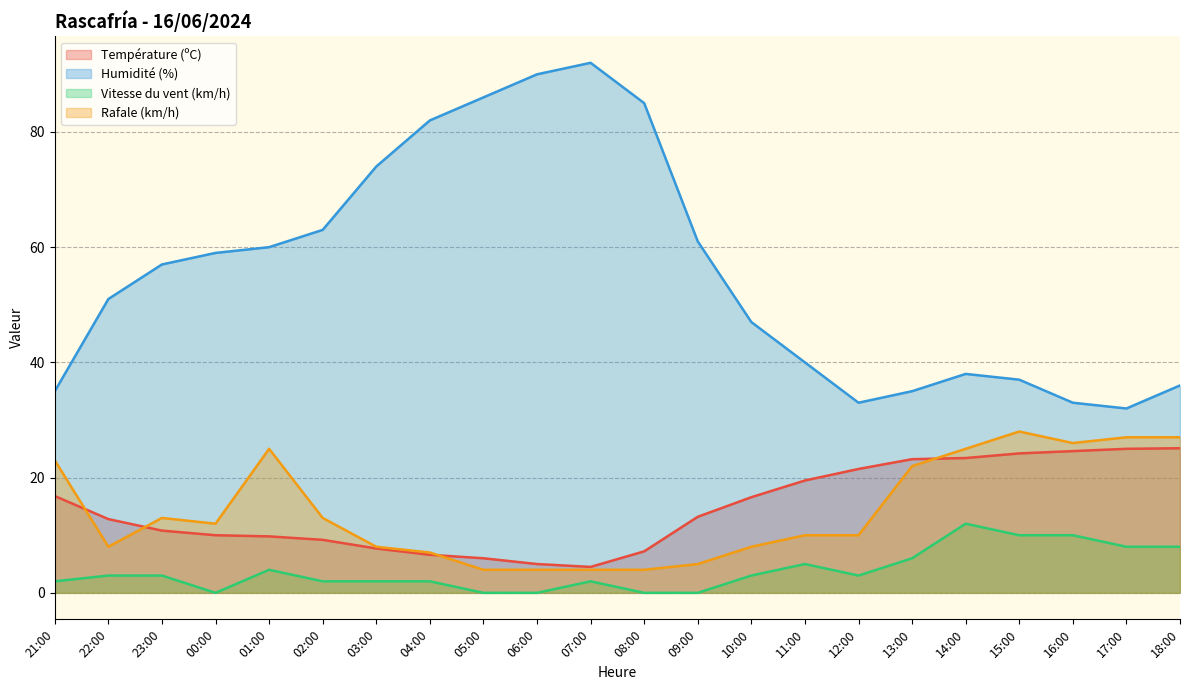

Reading left to right, what are all the values shown in this chart?

Température (ºC): 21:00=16.8	22:00=12.8	23:00=10.8	00:00=10.0	01:00=9.8	02:00=9.2	03:00=7.7	04:00=6.6	05:00=6.0	06:00=5.0	07:00=4.5	08:00=7.2	09:00=13.2	10:00=16.6	11:00=19.5	12:00=21.5	13:00=23.2	14:00=23.4	15:00=24.2	16:00=24.6	17:00=25.0	18:00=25.1
Humidité (%): 21:00=35.0	22:00=51.0	23:00=57.0	00:00=59.0	01:00=60.0	02:00=63.0	03:00=74.0	04:00=82.0	05:00=86.0	06:00=90.0	07:00=92.0	08:00=85.0	09:00=61.0	10:00=47.0	11:00=40.0	12:00=33.0	13:00=35.0	14:00=38.0	15:00=37.0	16:00=33.0	17:00=32.0	18:00=36.0
Vitesse du vent (km/h): 21:00=2.0	22:00=3.0	23:00=3.0	00:00=0.0	01:00=4.0	02:00=2.0	03:00=2.0	04:00=2.0	05:00=0.0	06:00=0.0	07:00=2.0	08:00=0.0	09:00=0.0	10:00=3.0	11:00=5.0	12:00=3.0	13:00=6.0	14:00=12.0	15:00=10.0	16:00=10.0	17:00=8.0	18:00=8.0
Rafale (km/h): 21:00=23.0	22:00=8.0	23:00=13.0	00:00=12.0	01:00=25.0	02:00=13.0	03:00=8.0	04:00=7.0	05:00=4.0	06:00=4.0	07:00=4.0	08:00=4.0	09:00=5.0	10:00=8.0	11:00=10.0	12:00=10.0	13:00=22.0	14:00=25.0	15:00=28.0	16:00=26.0	17:00=27.0	18:00=27.0